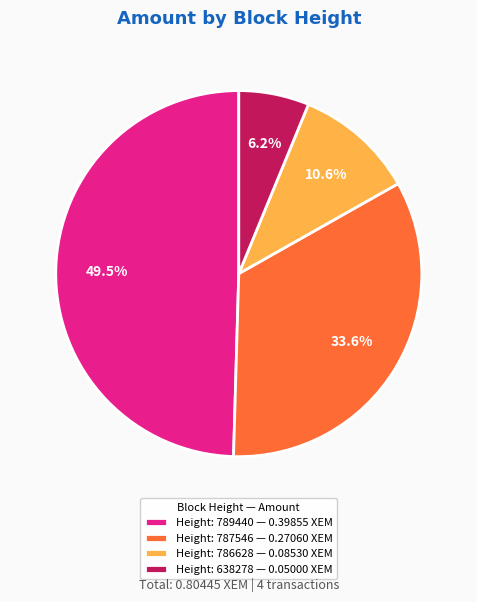

Count the number of slices in the pie.

4